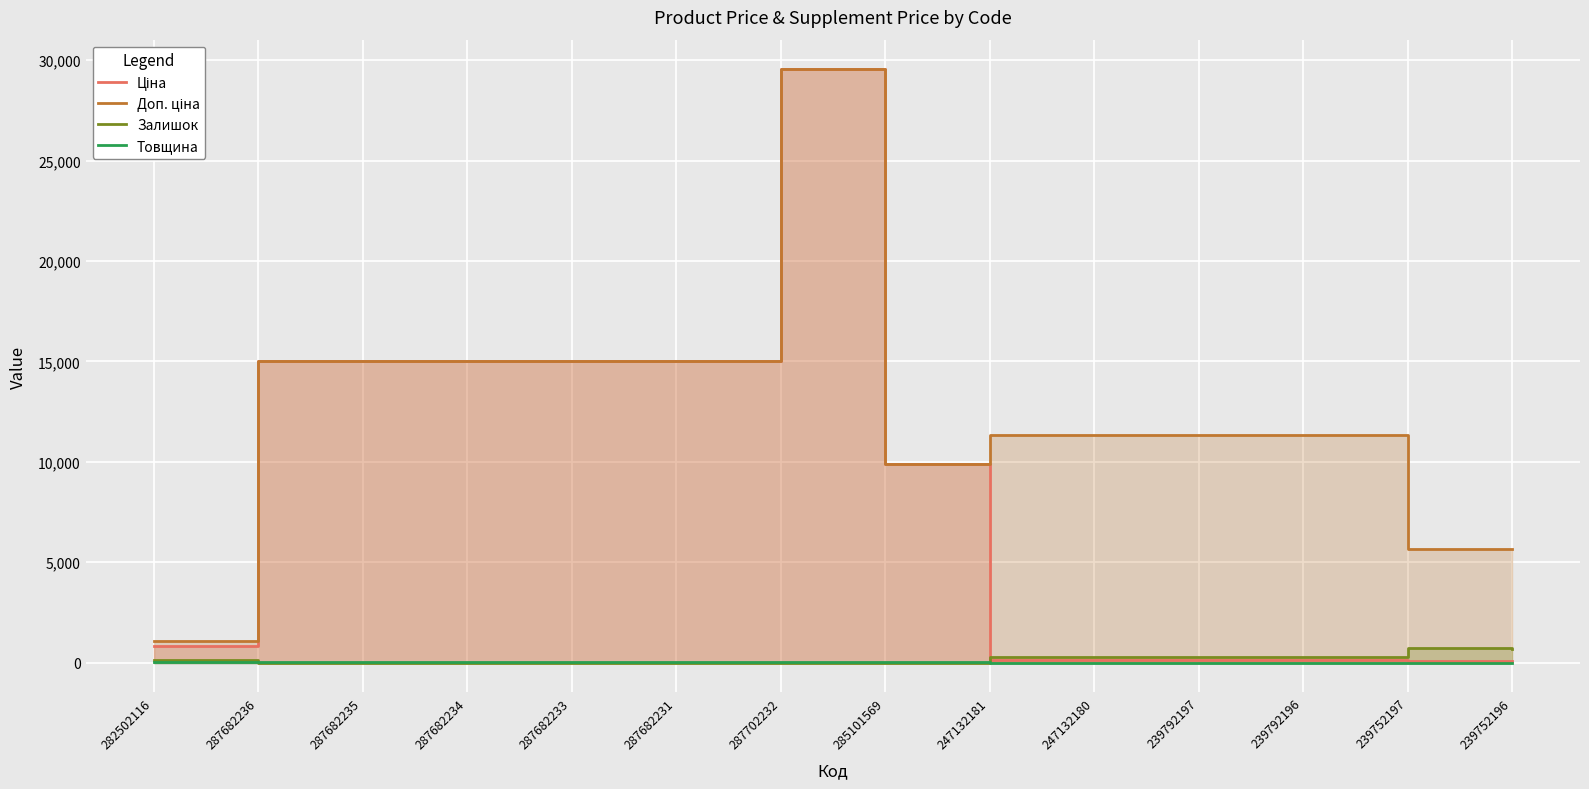

Does the chart display data point markers on the line(s)?

No